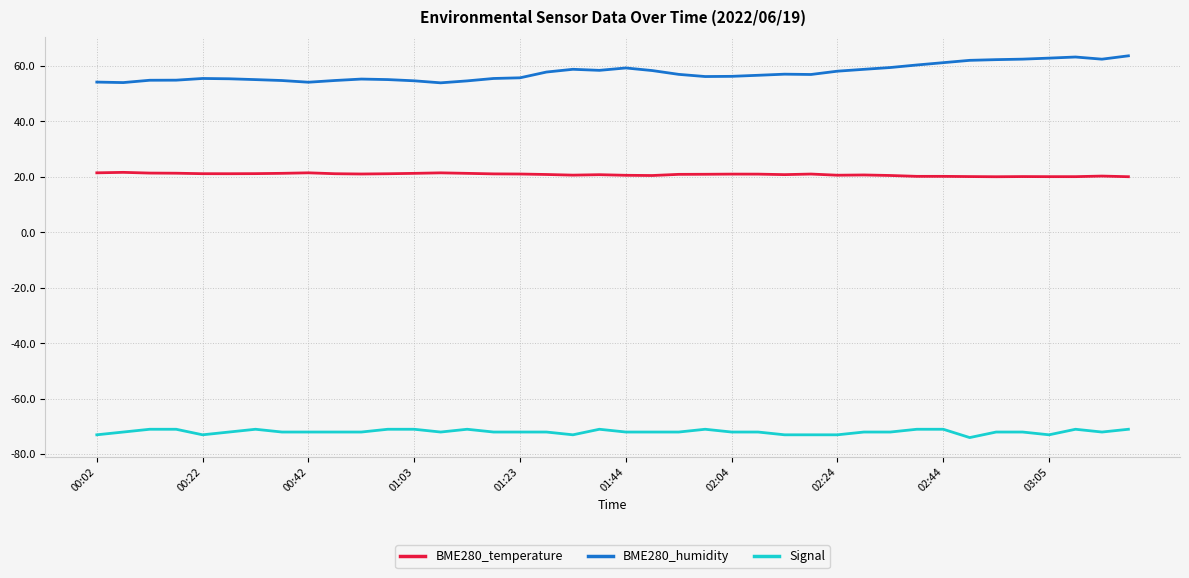

Which series has the largest total across all categories?

BME280_humidity